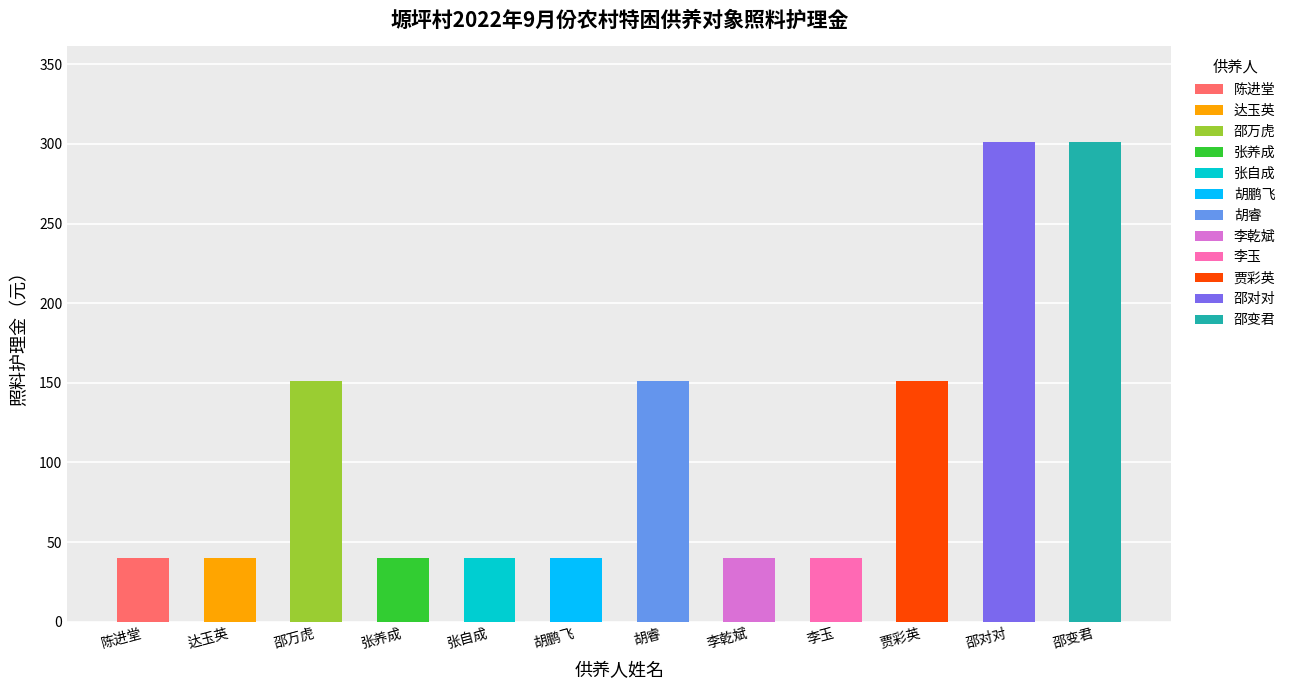

Between 张养成 and 李玉, which is larger?

张养成